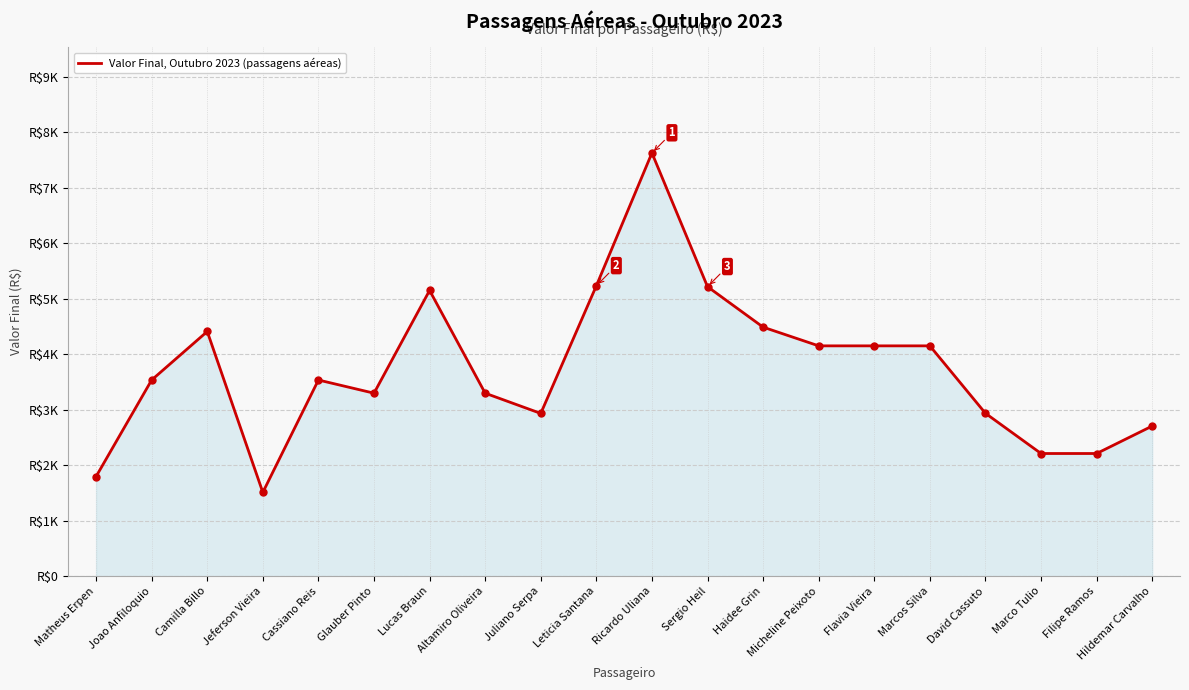

Between Filipe Ramos and Matheus Erpen, which is larger?

Filipe Ramos